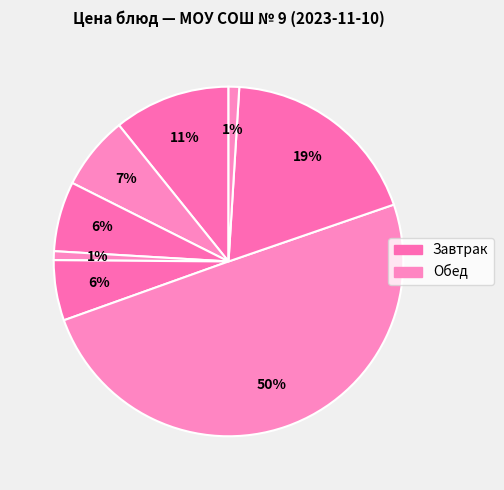

How many segments does this pie chart have?

8